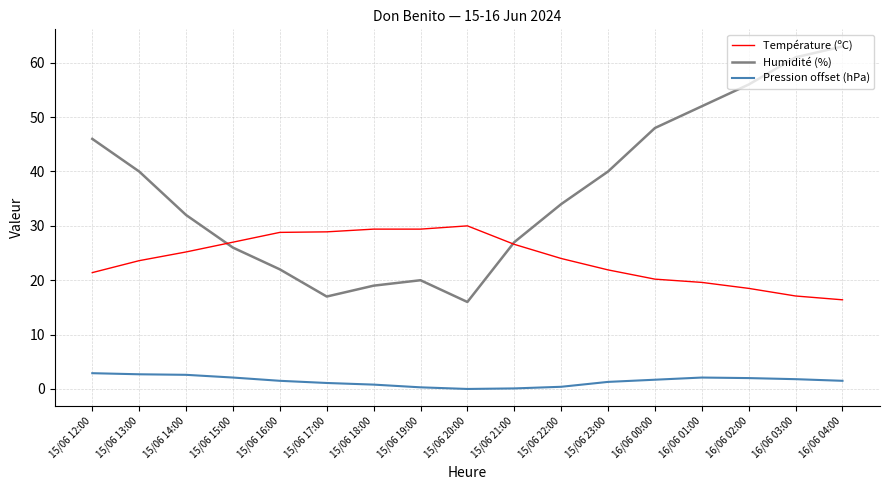

True or false: Pression offset (hPa) and Température (ºC) cross at least once.

False